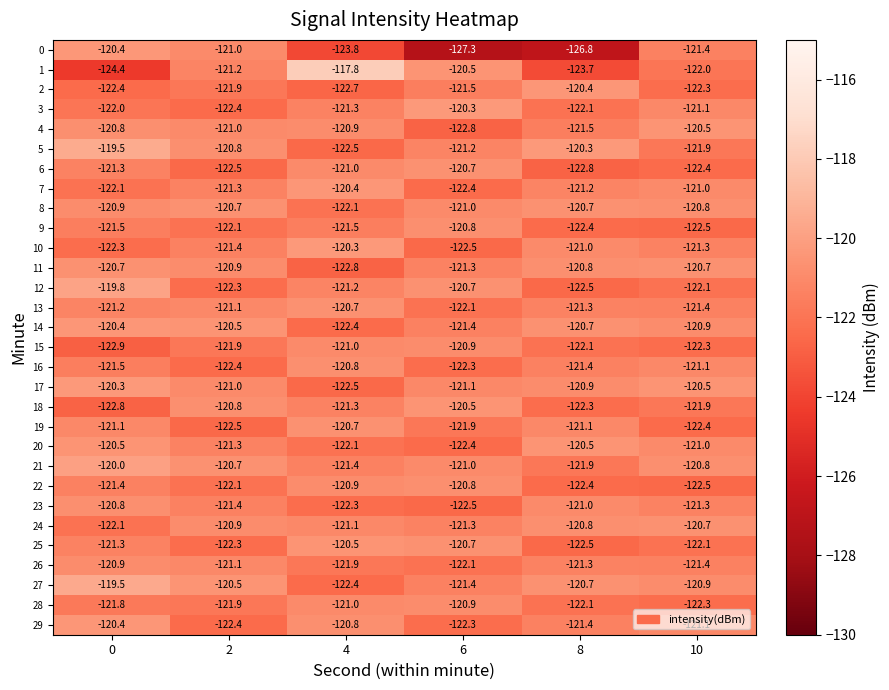

What is the difference between the maximum and minimum values in the 12 series?

2.7